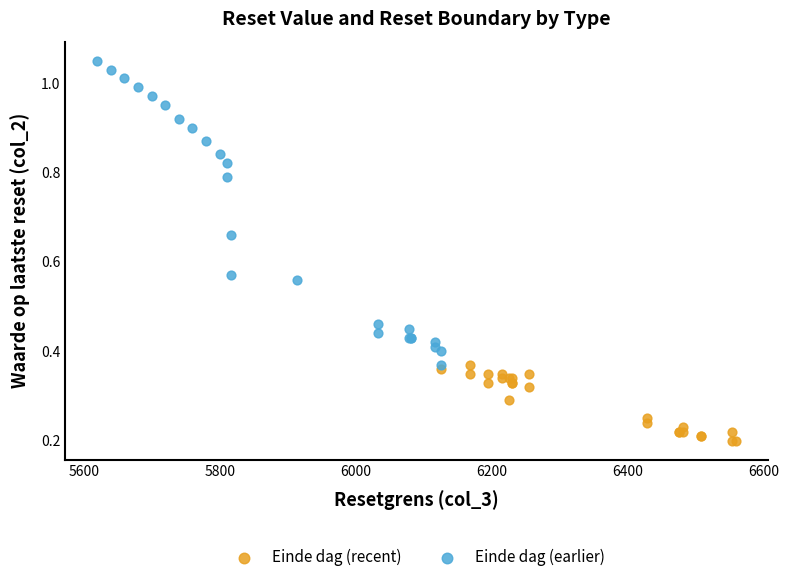

Which series has the widest spread of Y values?

Einde dag (earlier)